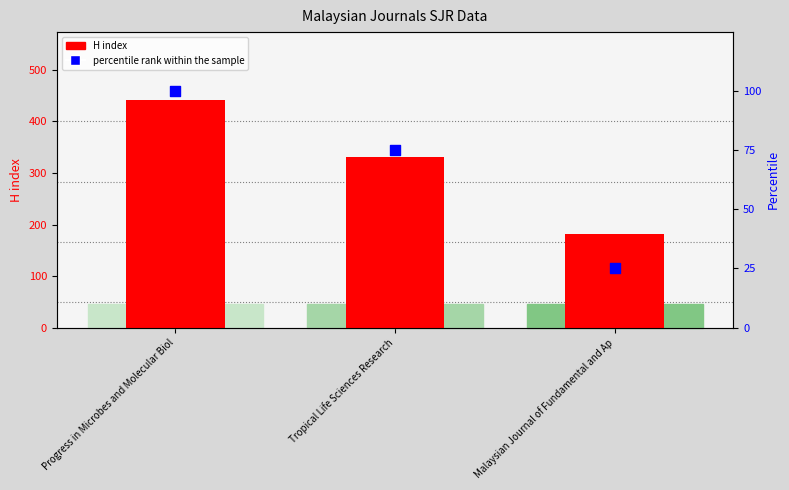

Is the value of H index at Malaysian Journal of Fundamental and Ap greater than the value of percentile rank within the sample at Tropical Life Sciences Research?

Yes